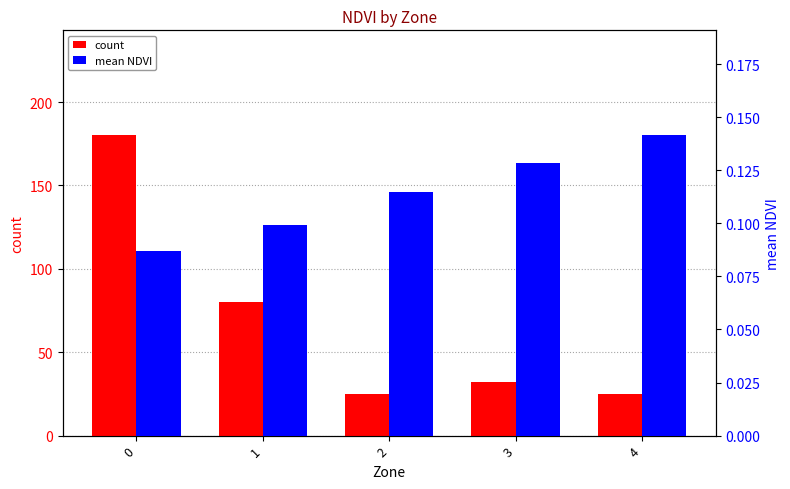

What is the sum of all count values?

342.0